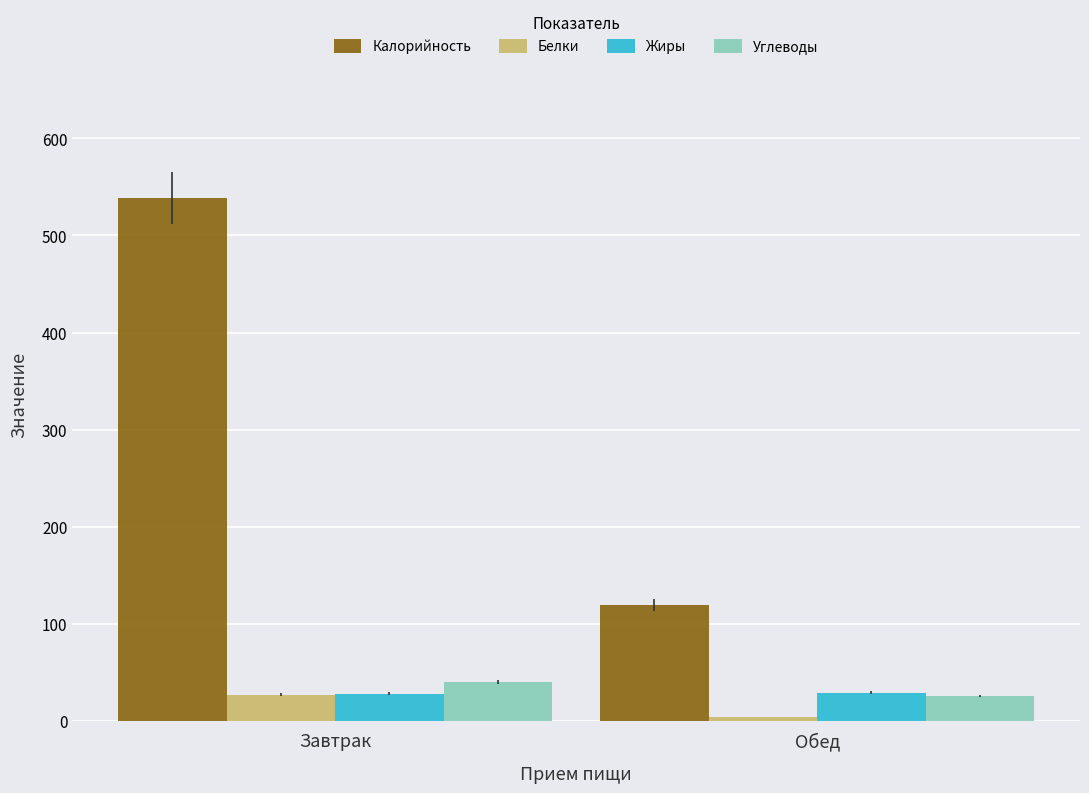

What is the value of the Углеводы bar at the 2nd from the left?

25.9